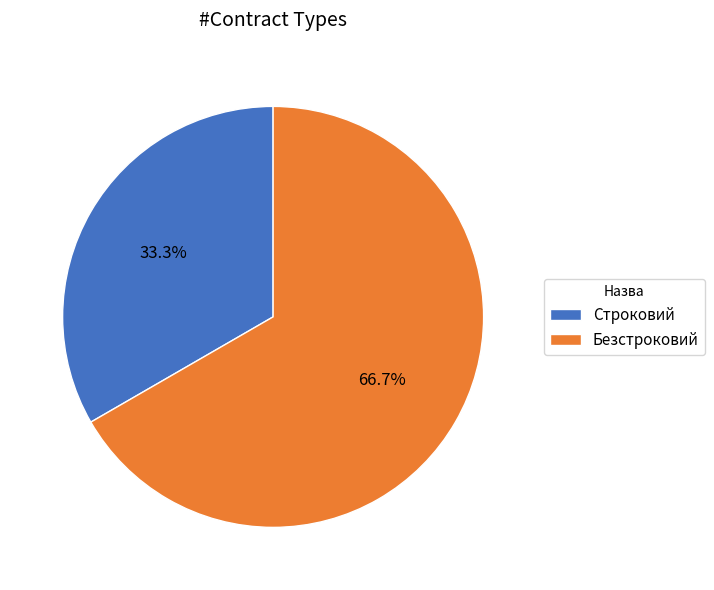

To the nearest percent, what is the difference between the Строковий and Безстроковий slice percentages?

33%